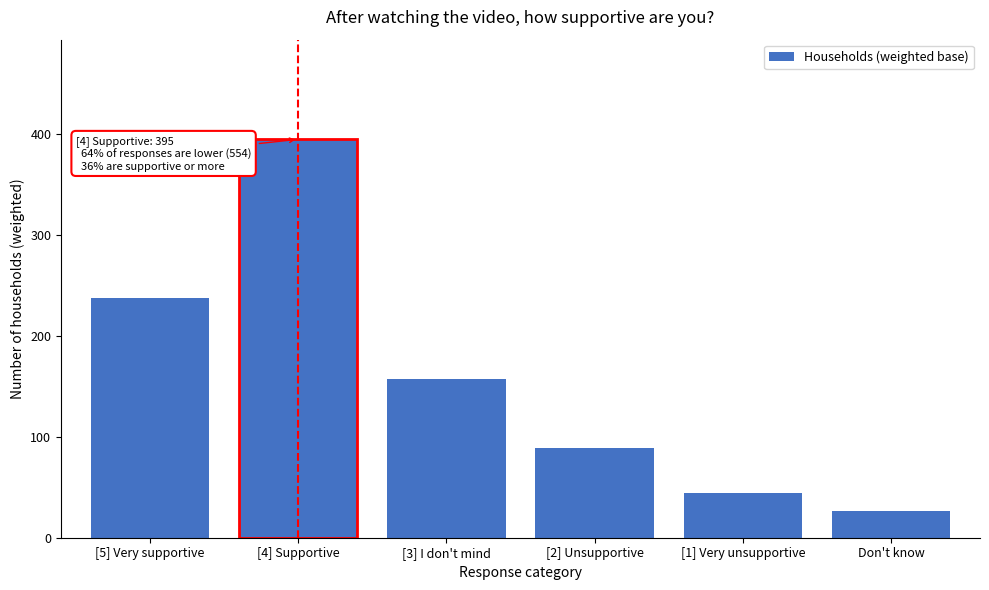

Reading left to right, list all the values displayed in this chart.

238	395	157	89	44	26